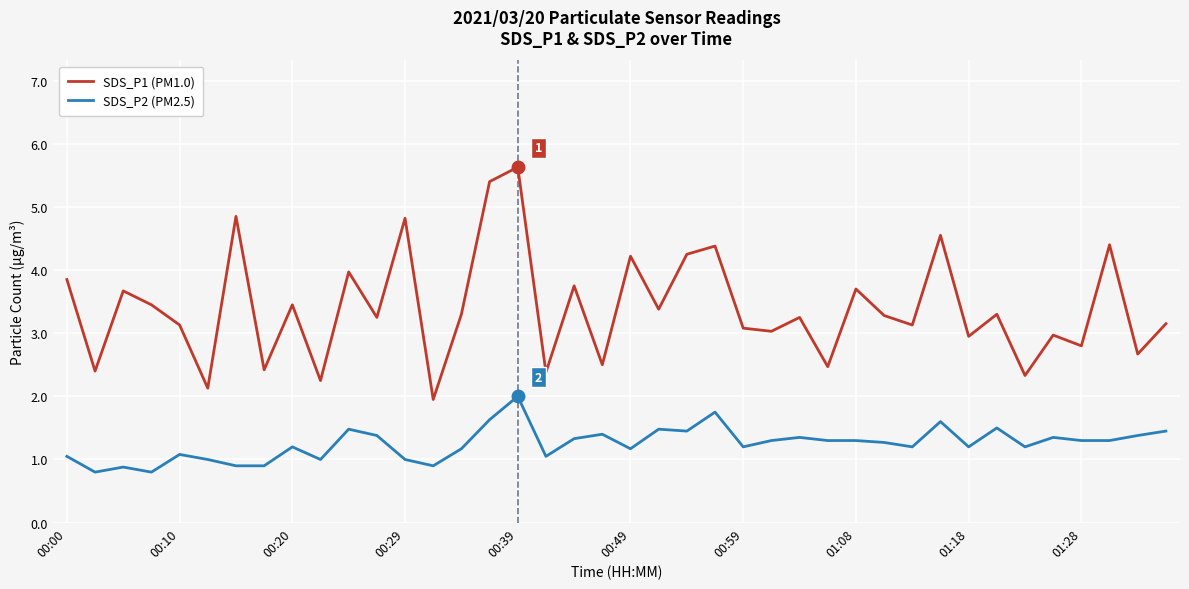

True or false: SDS_P2 (PM2.5) and SDS_P1 (PM1.0) intersect in this chart.

False